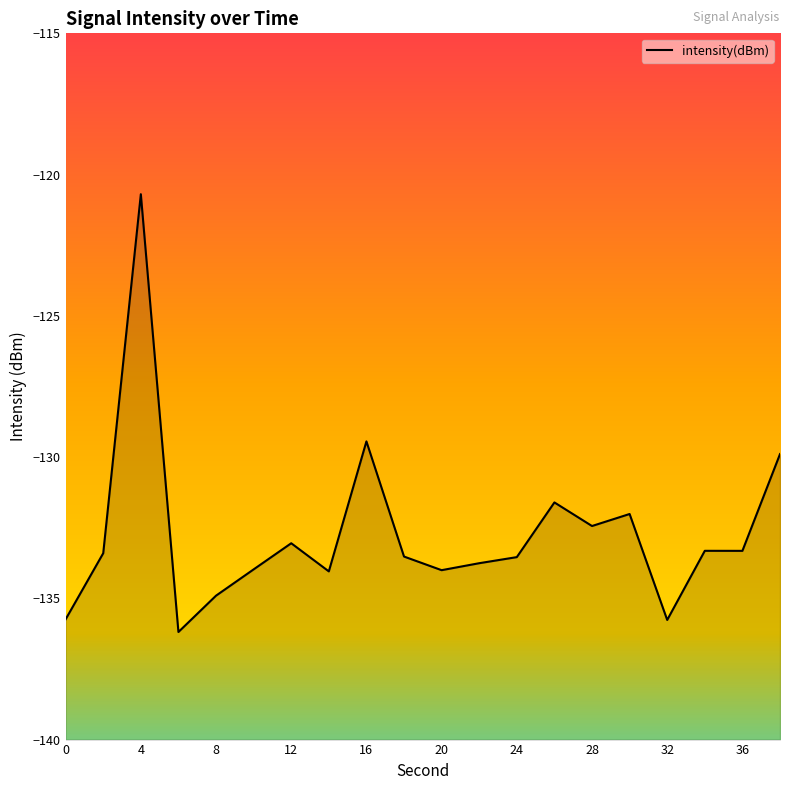

What is the value of the 3rd point from the left?

-120.7